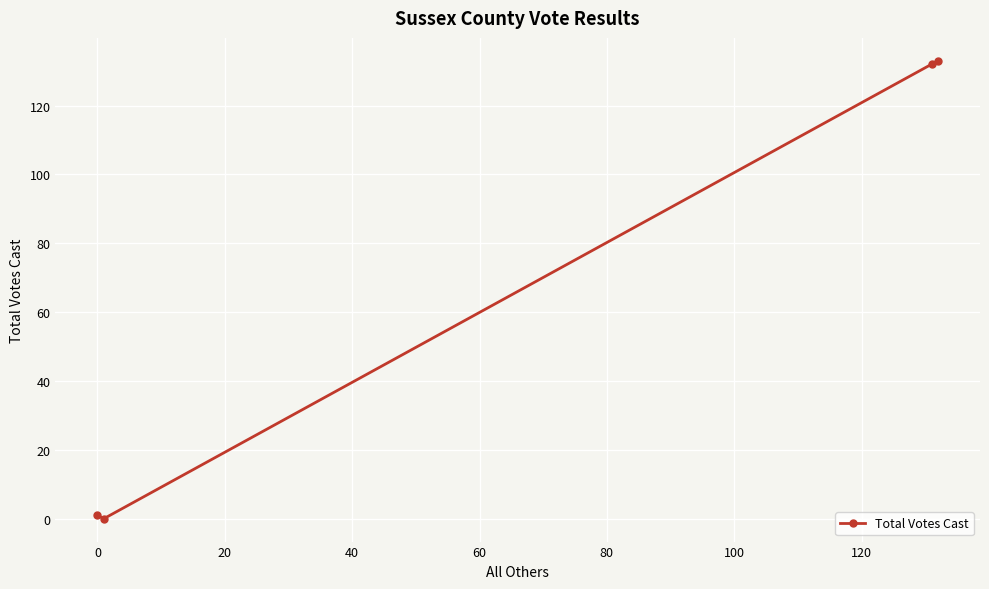

Reading left to right, list all the values displayed in this chart.

1	0	132	133